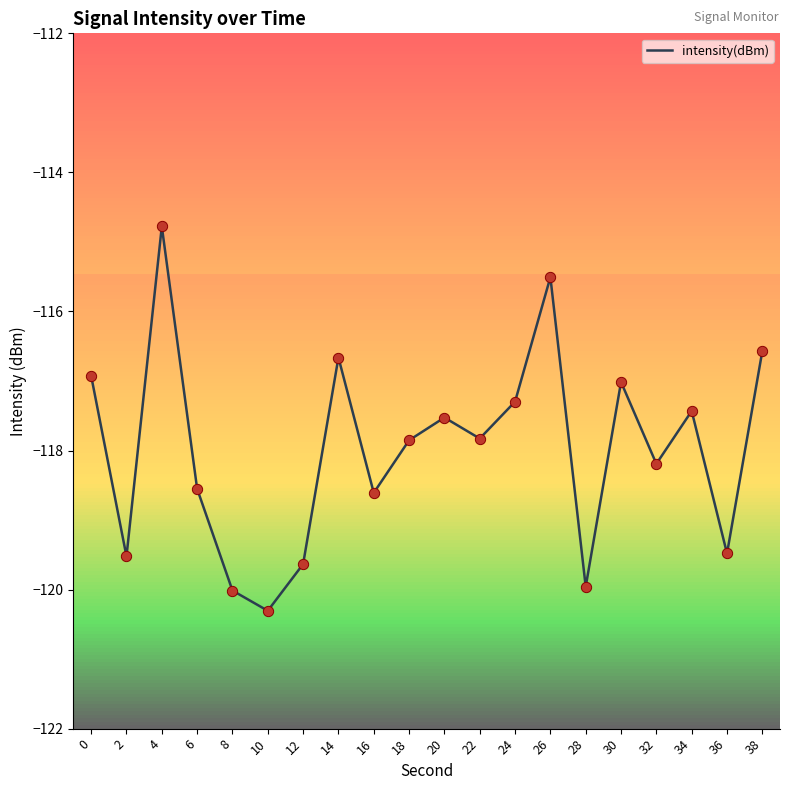

Which has a higher value, 34 or 12?

34